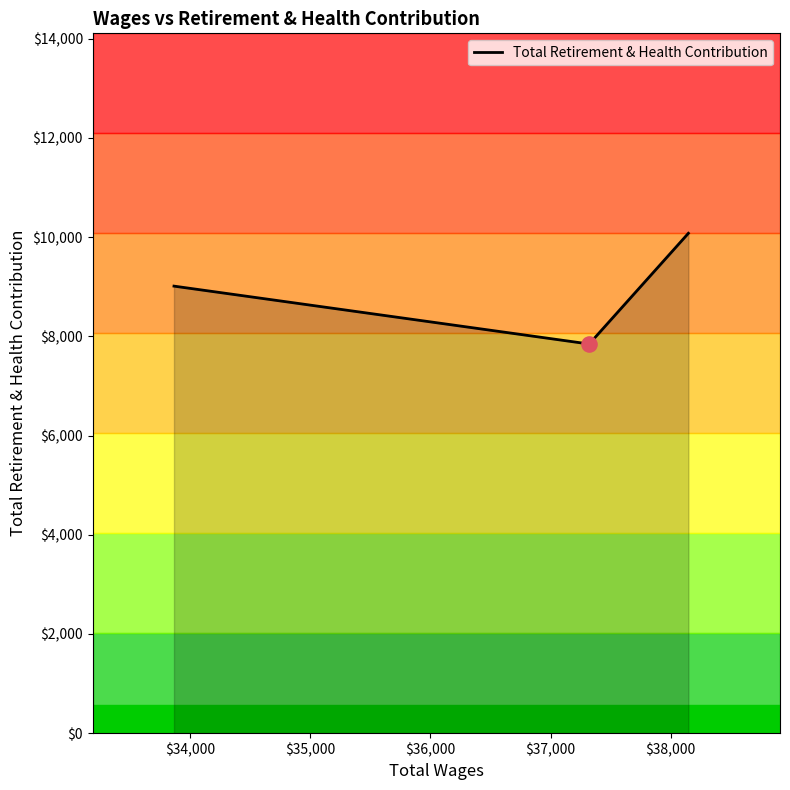

What is the sum of all values?

26934